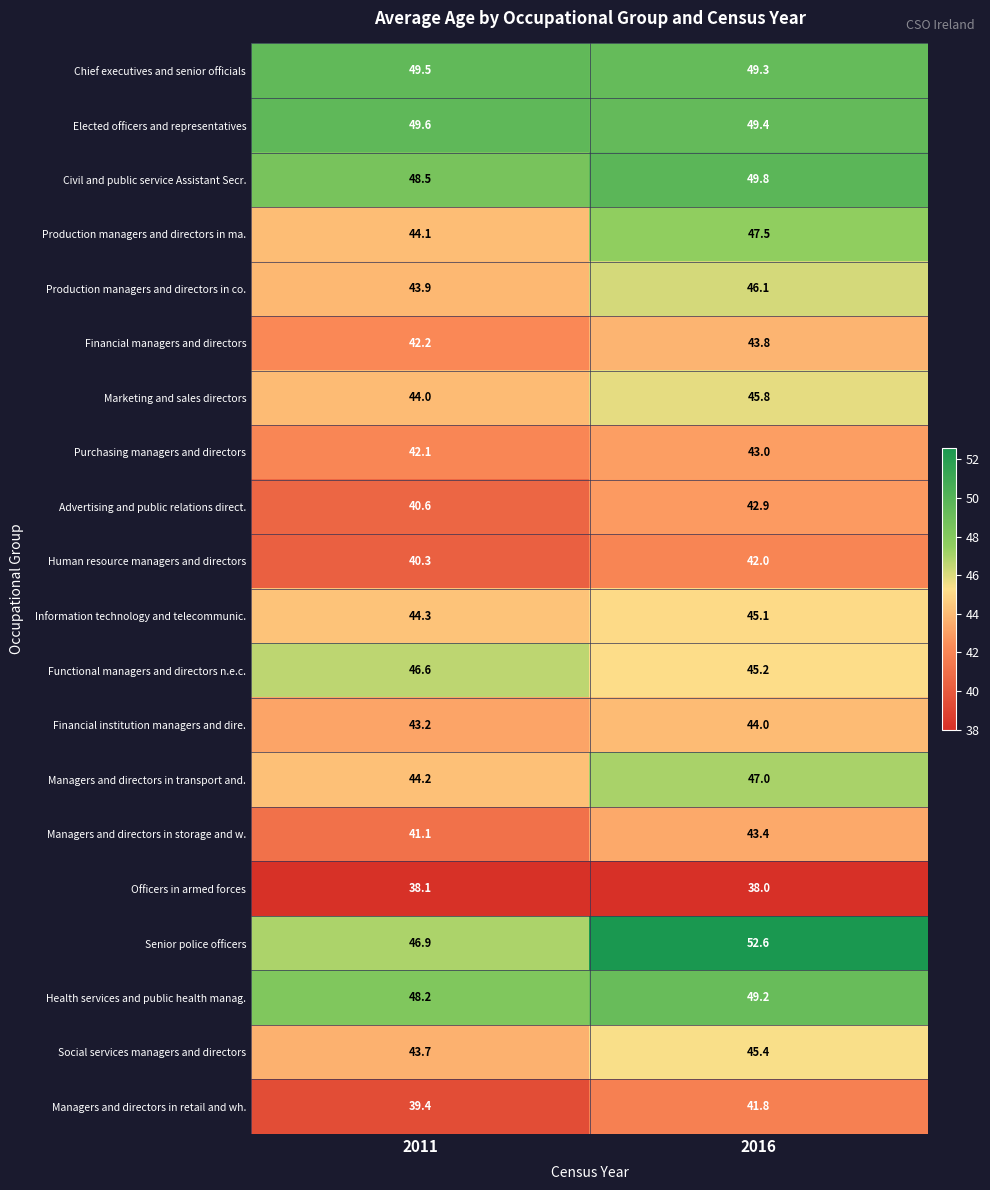

Count the number of data series in this chart.

20